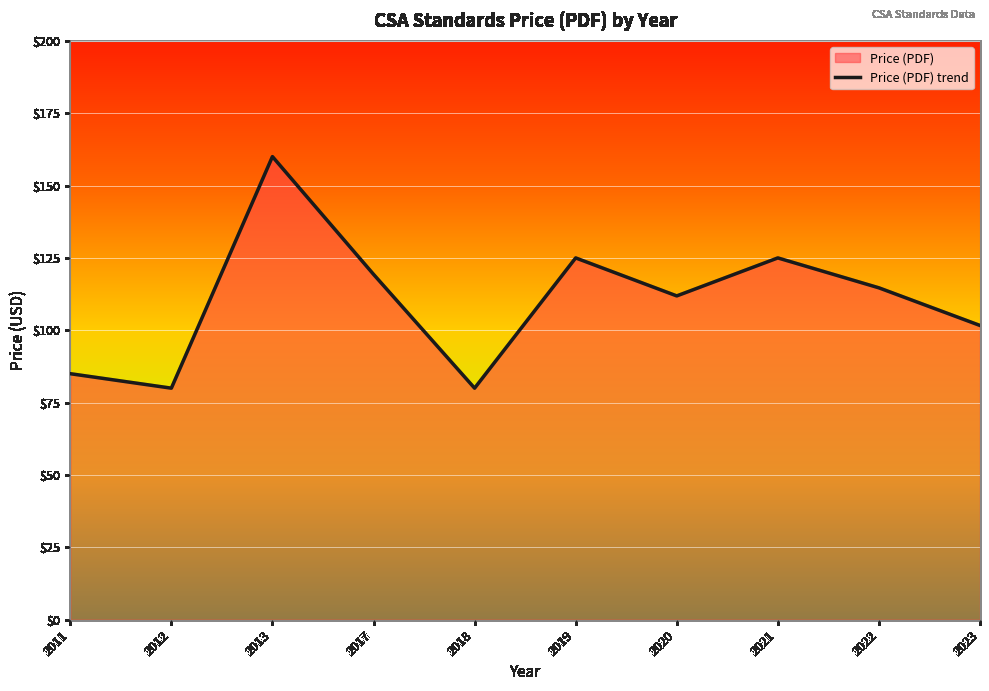

What is the difference between the values at 2019 and 2013?

35.0